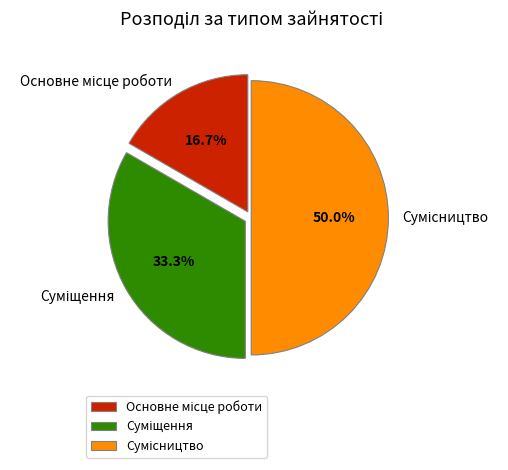

Combined, do Основне місце роботи and Суміщення account for over 50%?

No